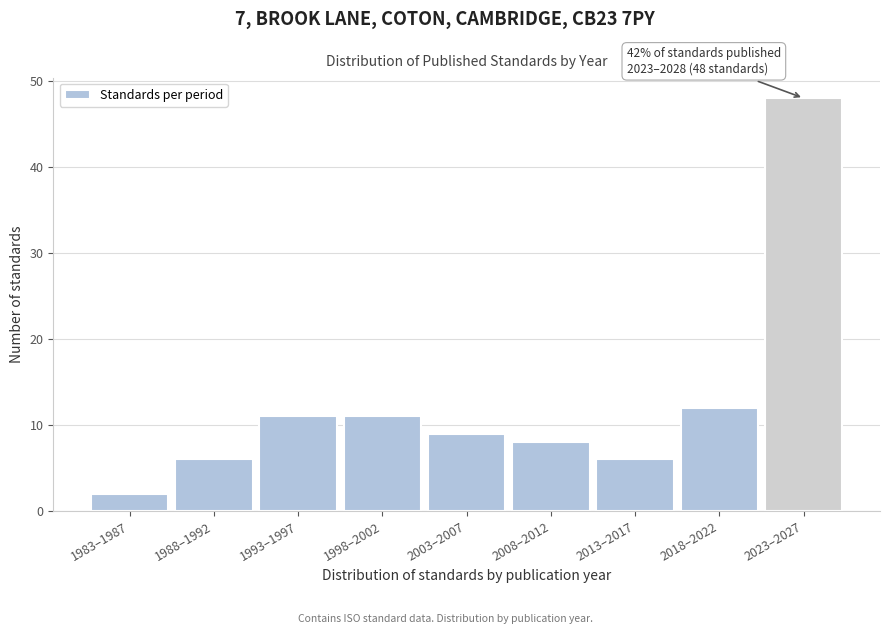

Reading left to right, transcribe all the data shown in this chart.

1983–1987=2	1988–1992=6	1993–1997=11	1998–2002=11	2003–2007=9	2008–2012=8	2013–2017=6	2018–2022=12	2023–2027=48